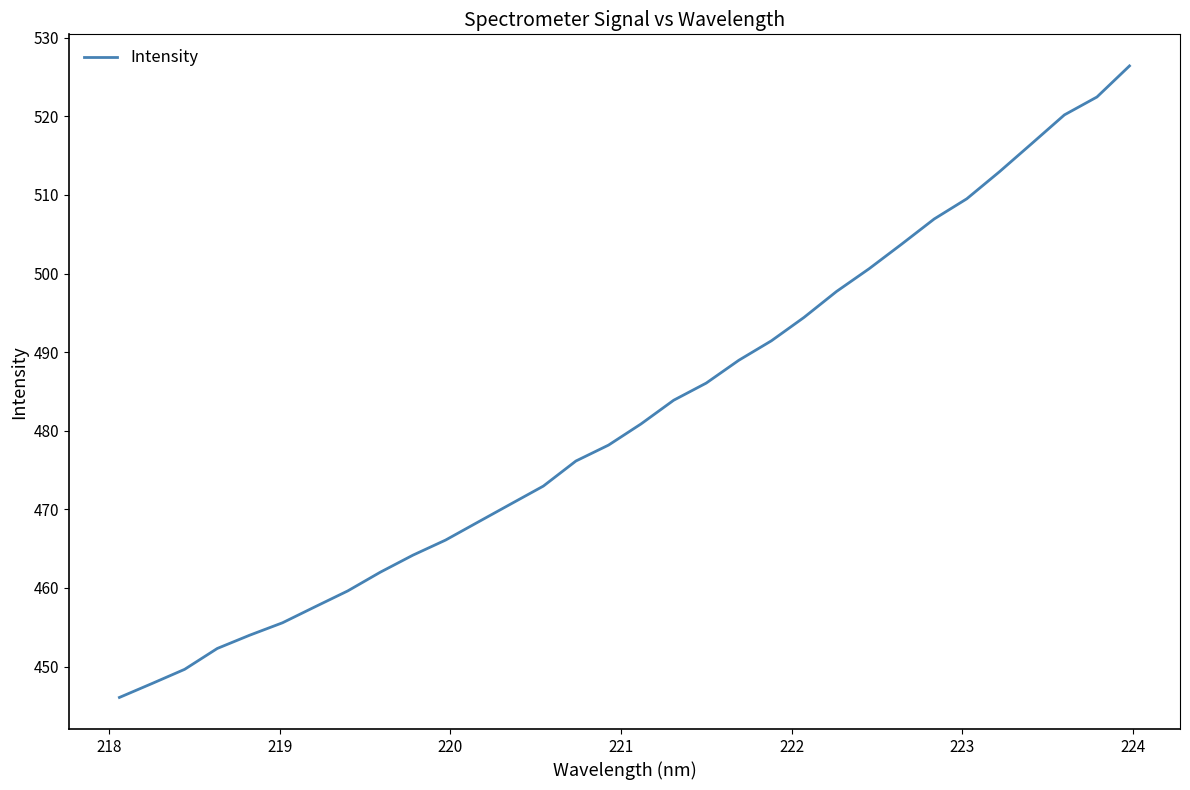

What is the smallest value displayed?

446.1